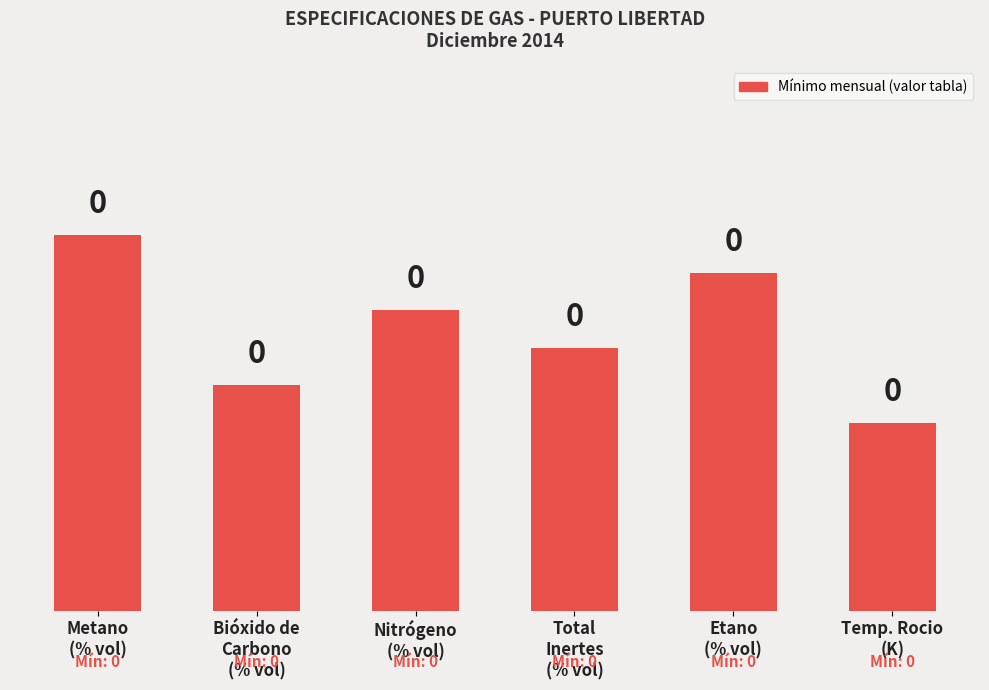

The chart shows a value of 0.4 at Nitrógeno
(% vol). True or false?

True